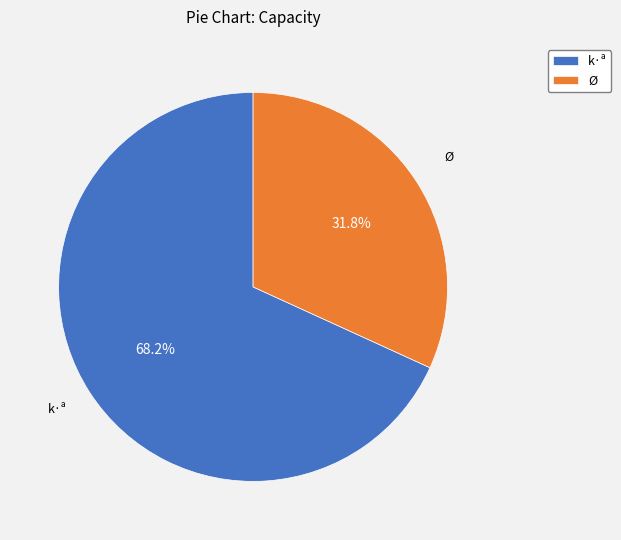

To the nearest percent, what portion does k·ª represent?

68%